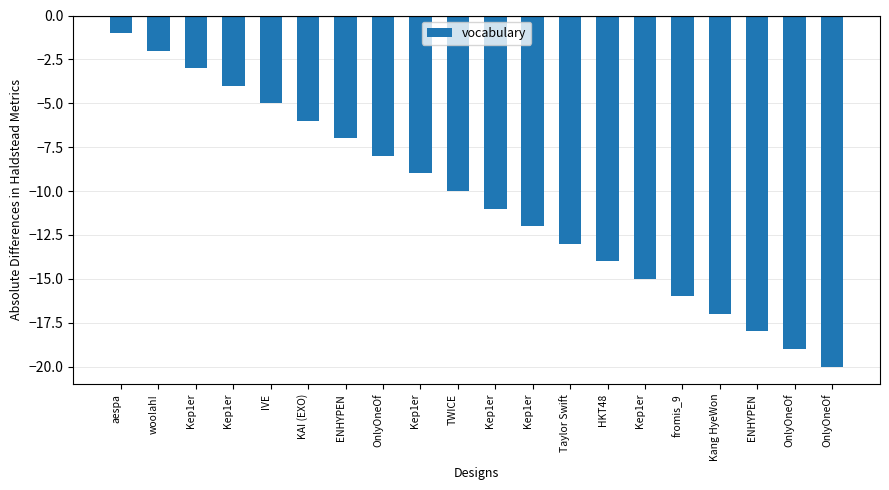

Is it true that the value at ENHYPEN is -2?

False